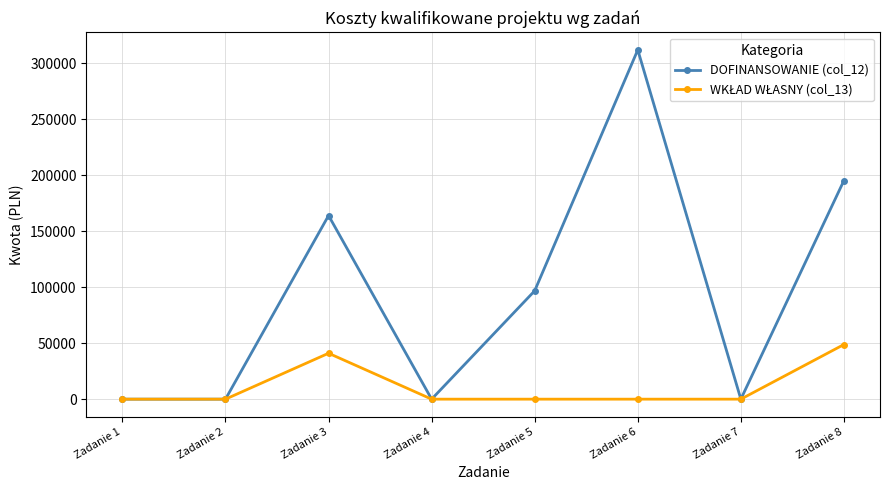

True or false: DOFINANSOWANIE (col_12) has a value of 180669 at Zadanie 6.

False